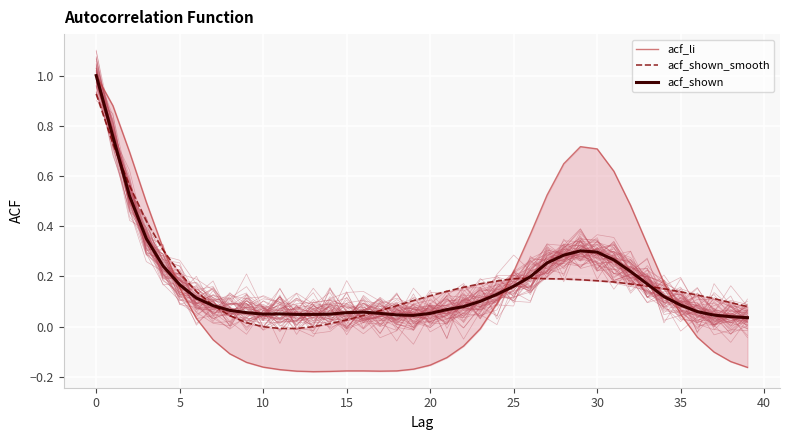

How many lines are shown in the chart?

3